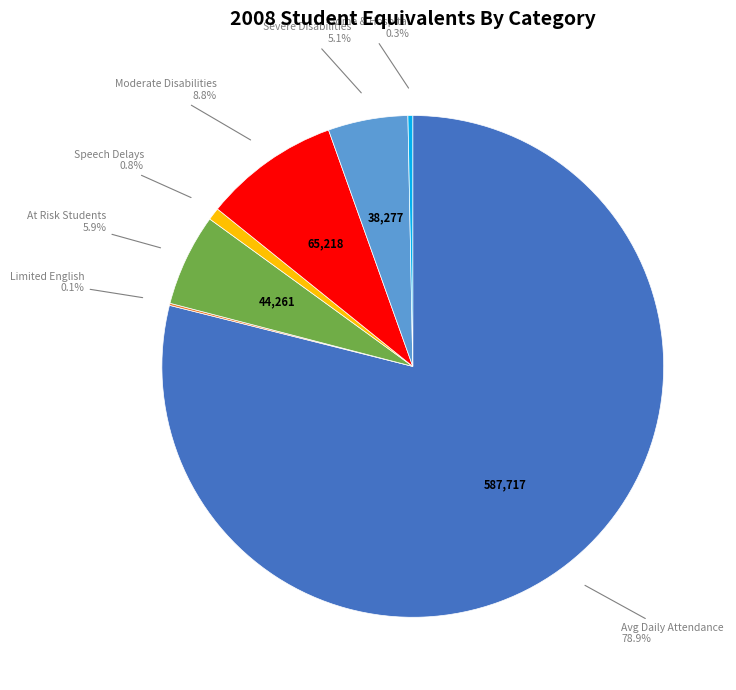

Is there a majority slice in this chart?

Yes